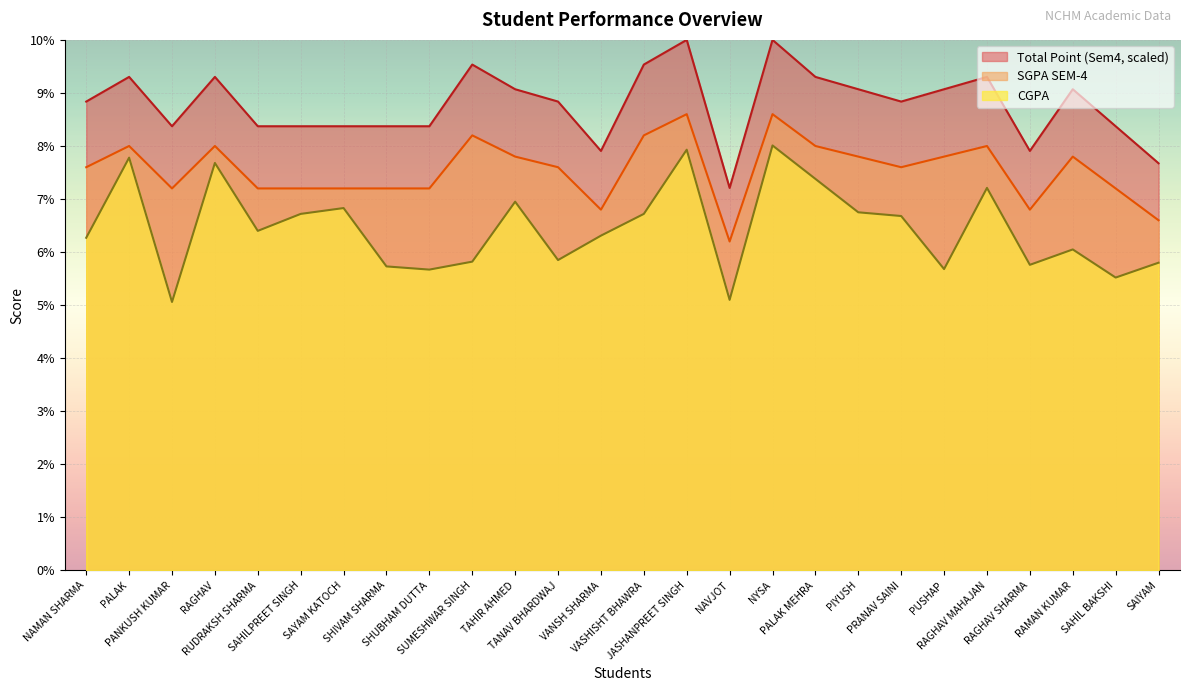

What is the maximum value for CGPA?

8.0